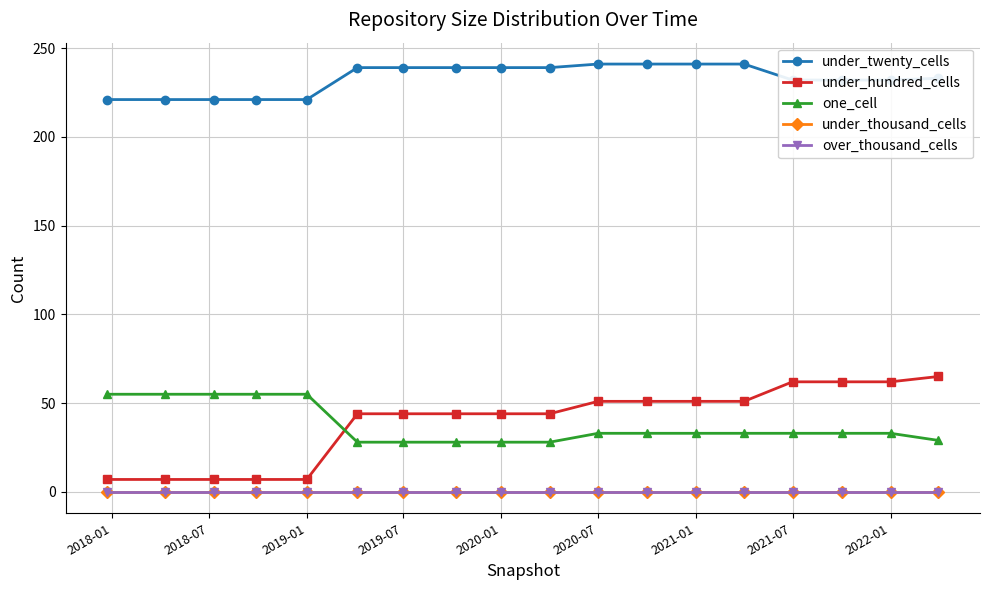

Does the chart have visible grid lines?

Yes